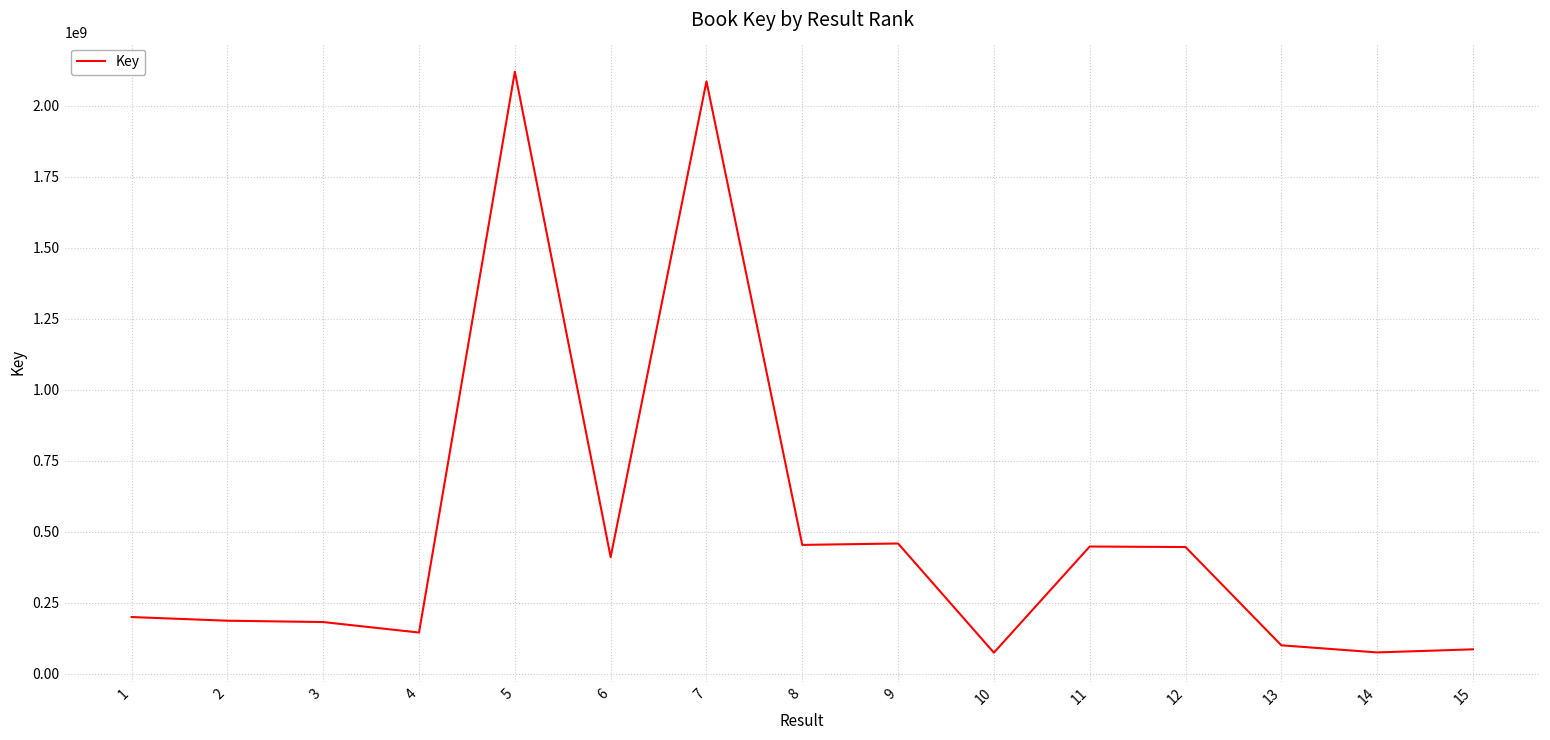

What is the minimum value shown in the chart?

74263195